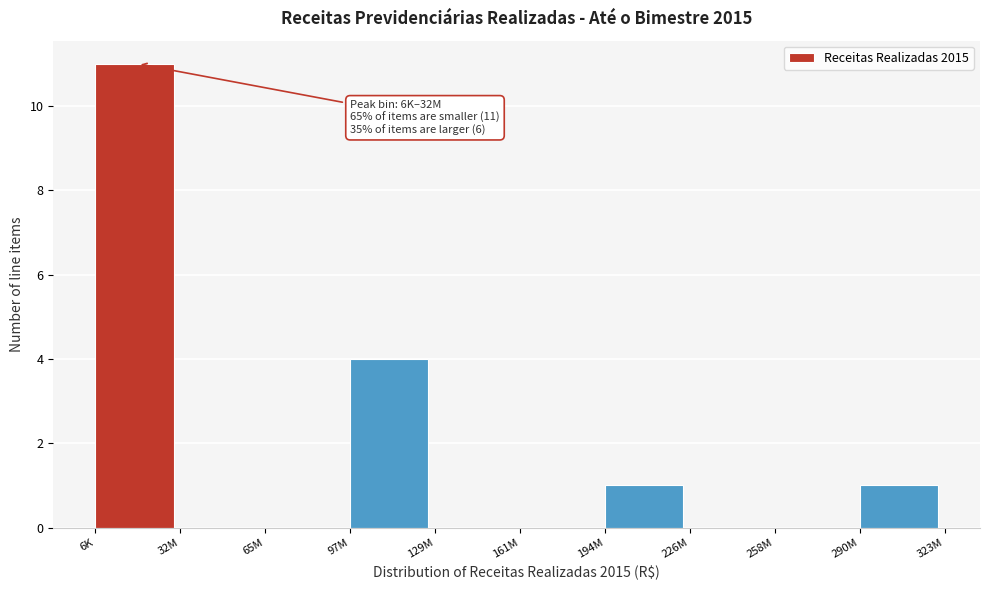

Reading left to right, what are all the values shown in this chart?

6K=11	32M=0	65M=0	97M=4	129M=0	161M=0	194M=1	226M=0	258M=0	290M=1